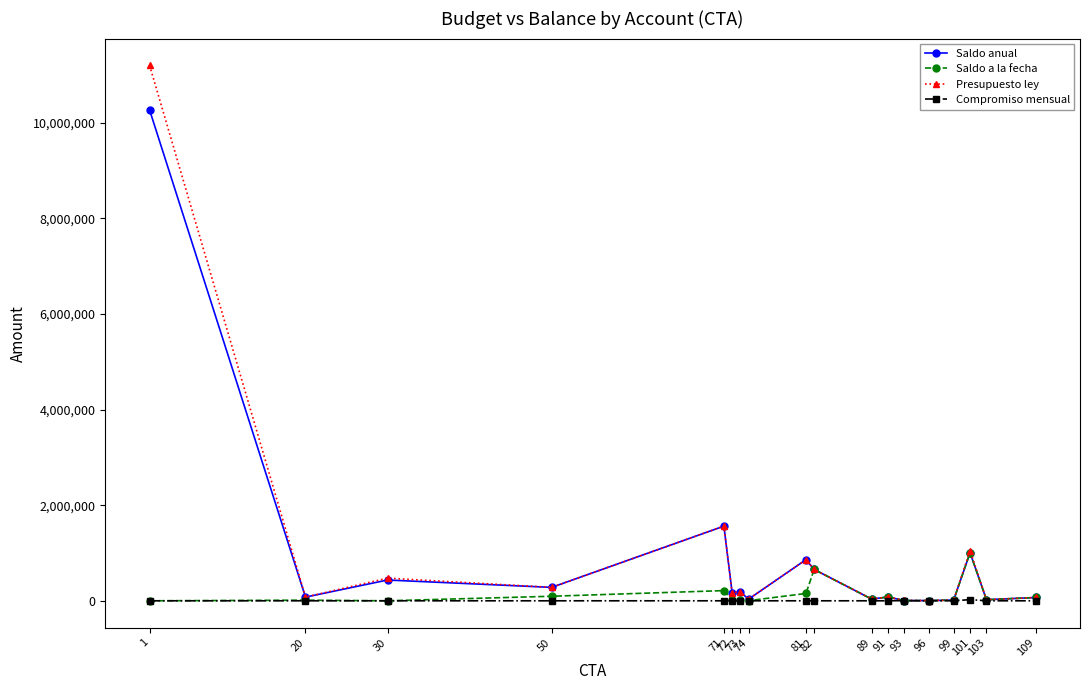

List the series in order of their peak value, highest first.

Presupuesto ley, Saldo anual, Saldo a la fecha, Compromiso mensual